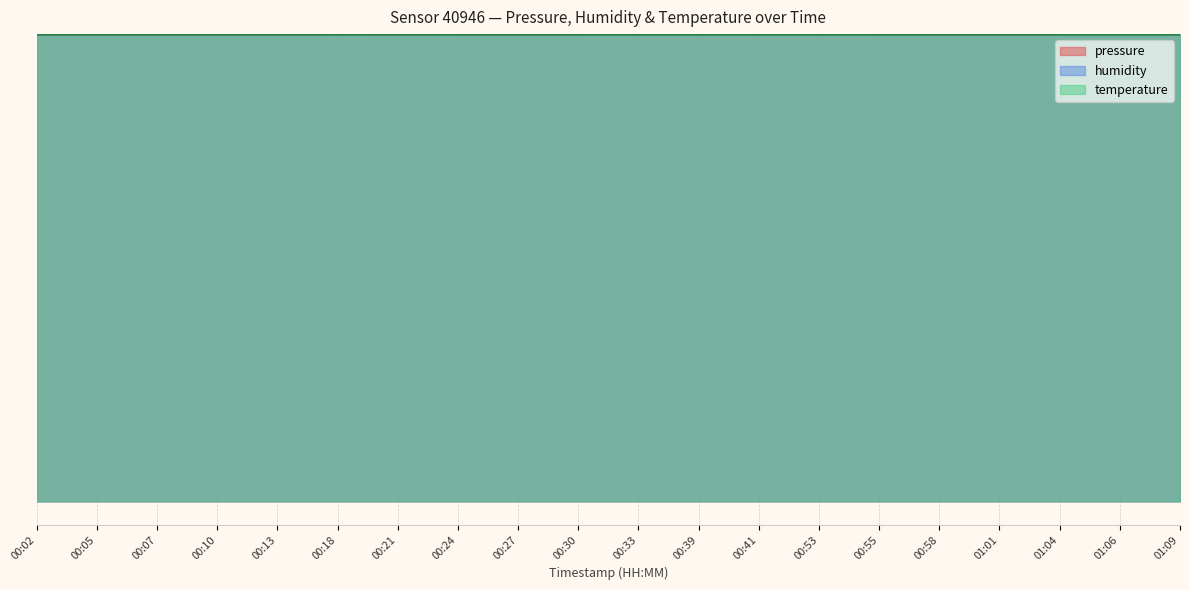

How many data points in temperature are above 95854?

10